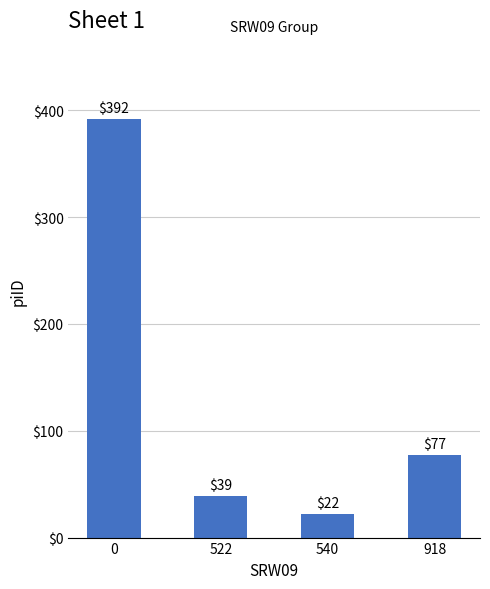

Where is the data nearest to the value 207?

918